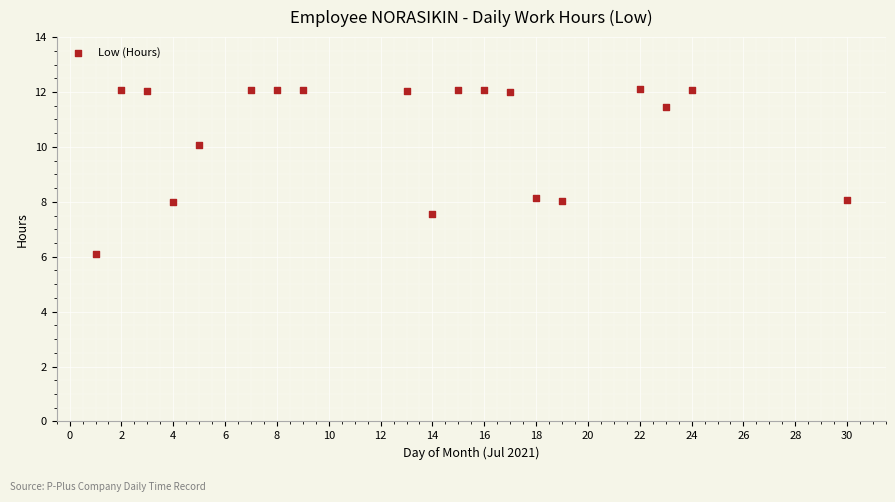

What is the range of Y values (max minus min)?

6.0